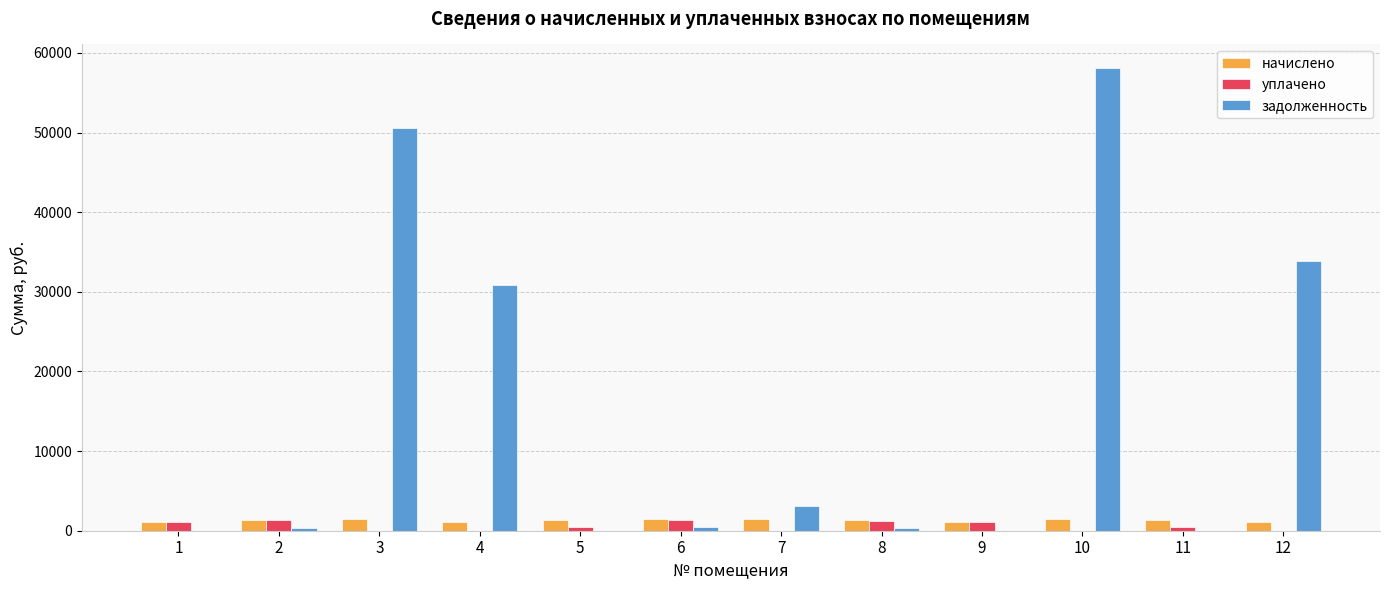

Which series has the largest total across all categories?

задолженность